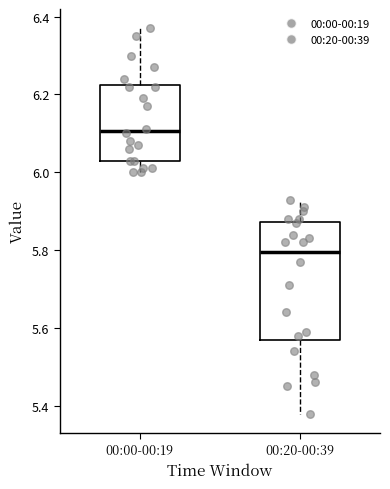

Where does the lower whisker of the box for 00:00-00:19 end on the y-axis? The values are not printed on the chart, so give them approximately, as read against the axis.

6.00